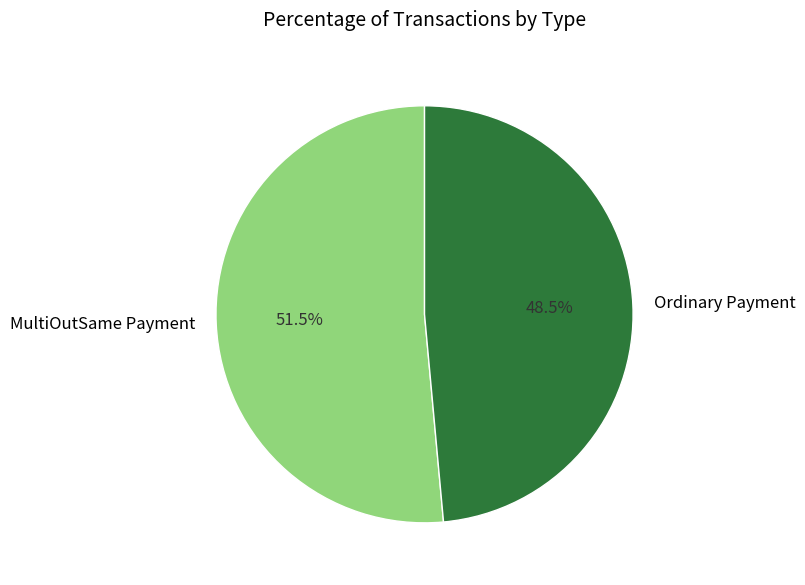

True or false: Ordinary Payment accounts for 35% of the total.

False